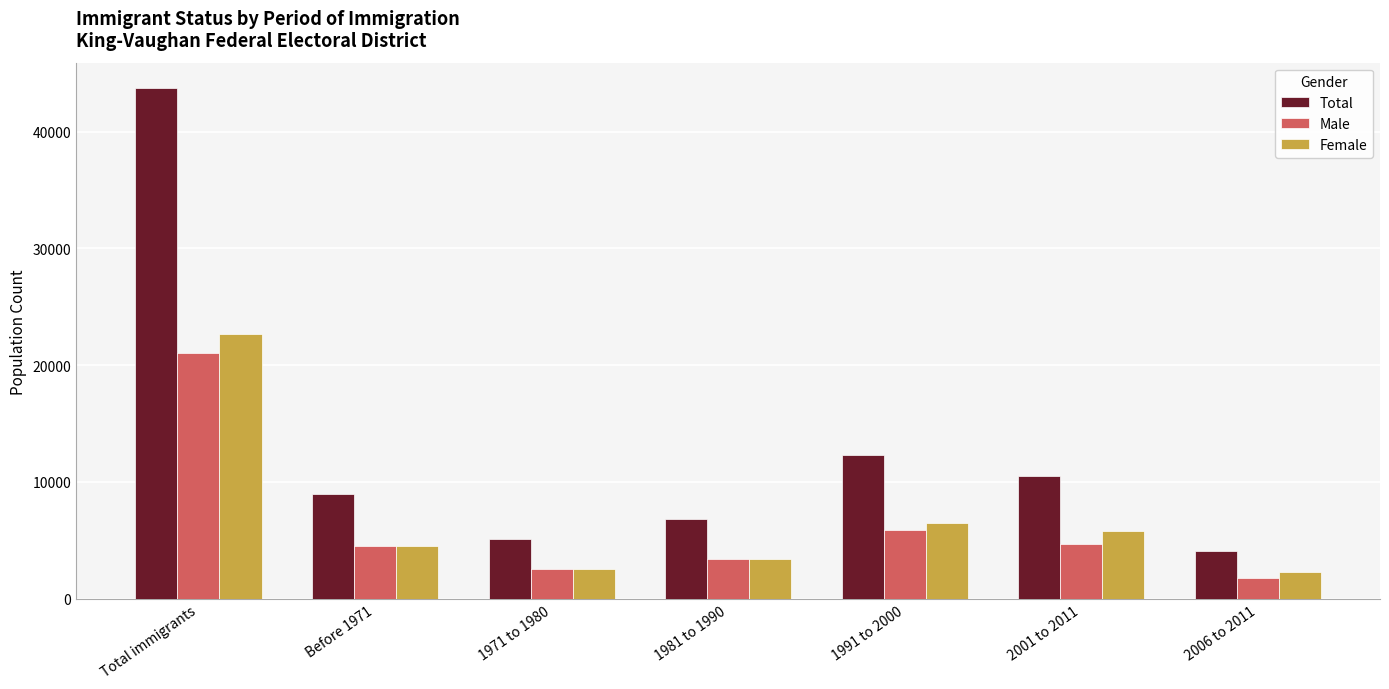

Which category has the highest value across all series?

Total immigrants